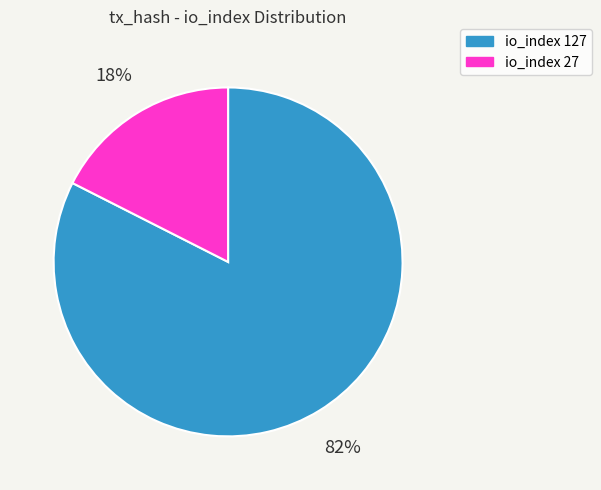

True or false: io_index 127 accounts for 96% of the total.

False